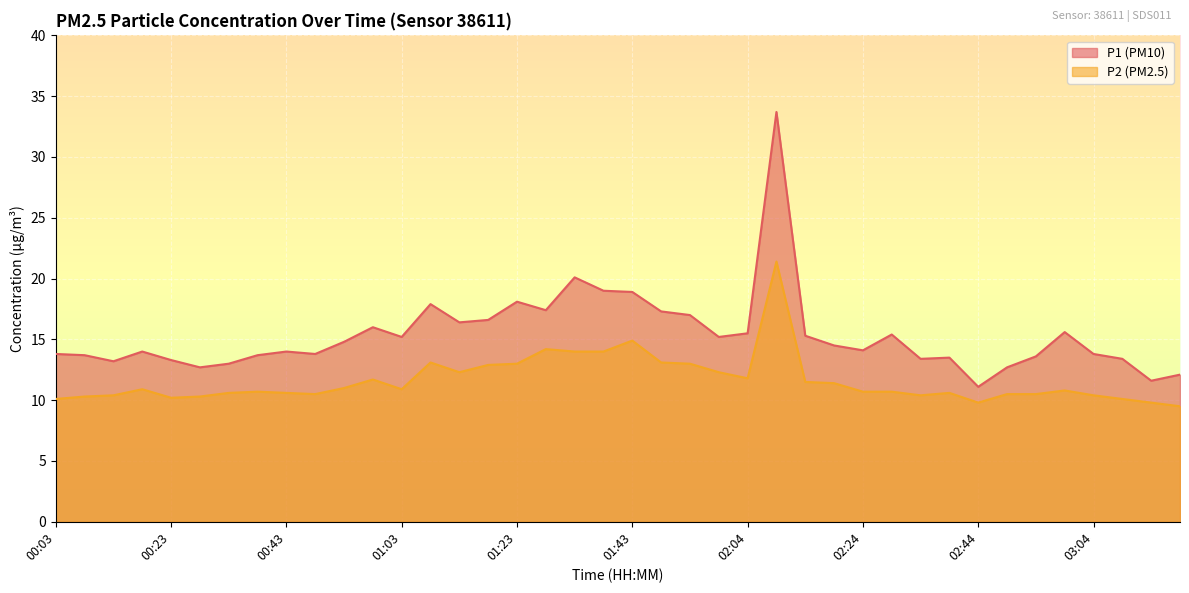

How many interior local valleys does the P1 series have?

11